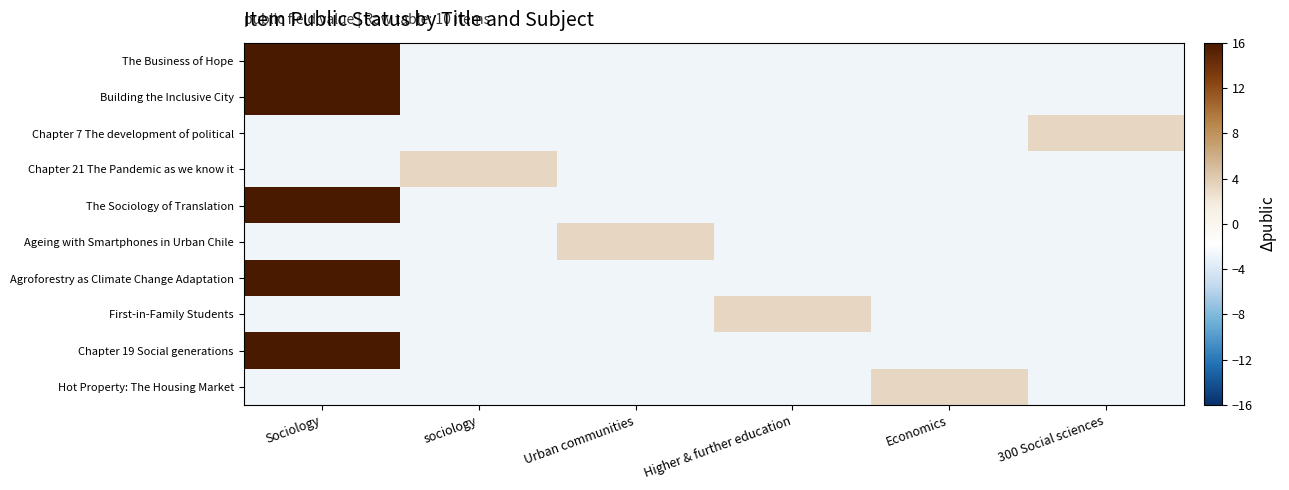

At how many categories does at least one series exceed 15?

1